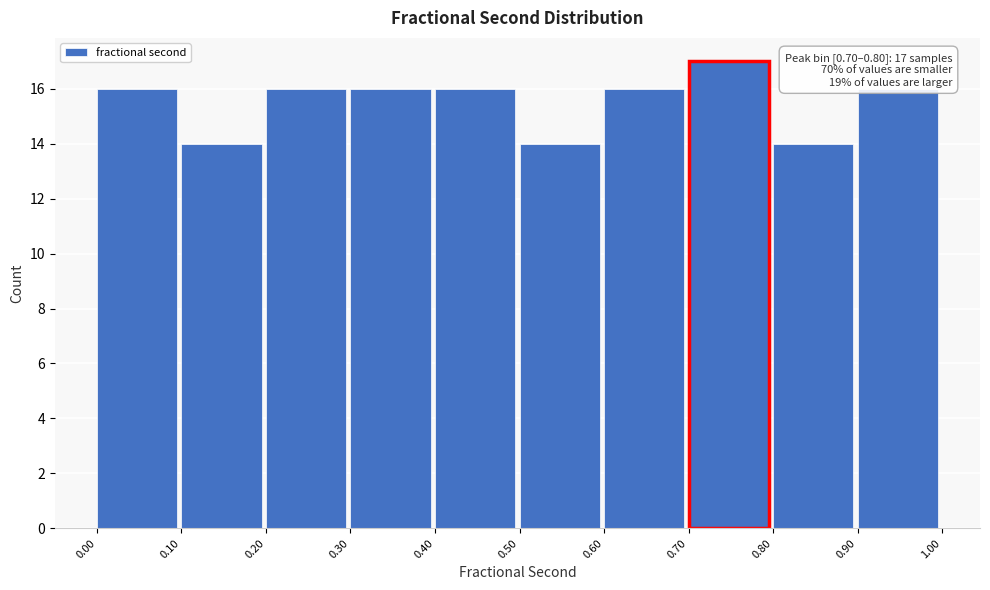

Over which range of the x-axis is the bar tallest?

0.70 to 0.80